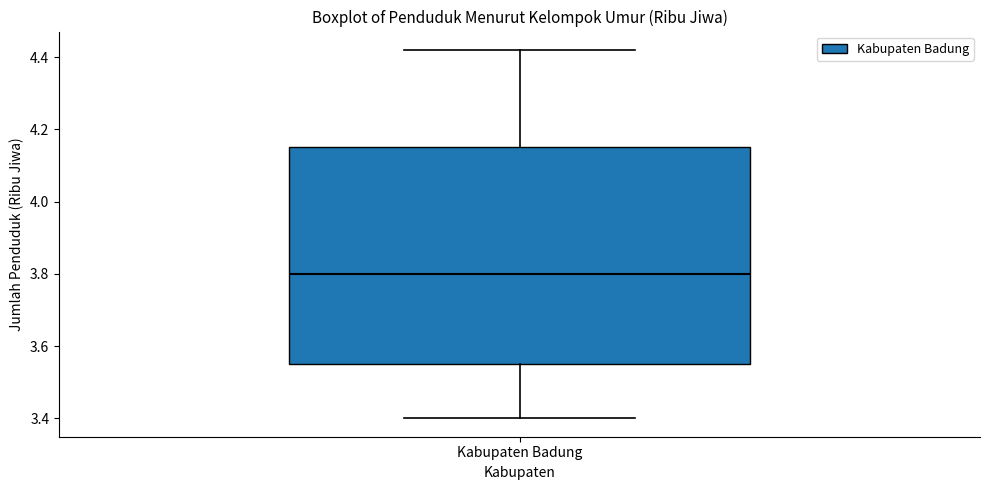

Transcribe this box plot: give where the median line is, the range the box spans, and where the two whiskers end, as read against the y-axis. The values are not printed on the chart, so give them approximately, as read against the axis.

median 3.80, box 3.56 to 4.16, whiskers 3.40 to 4.42